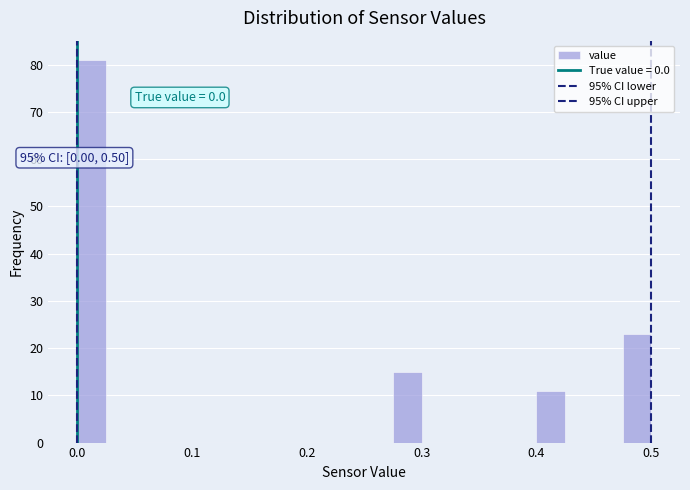

Around what value on the x-axis is the tallest bar? Give the approximate position of its centre, as read against the axis.

0.01